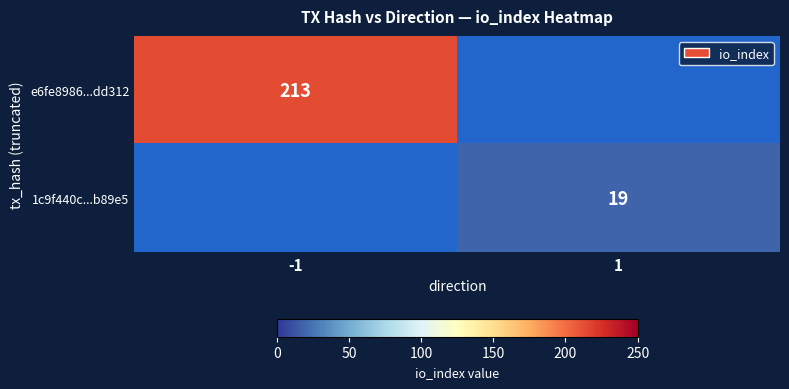

True or false: e6fe8986...dd312 has a value of 213 at -1.

True